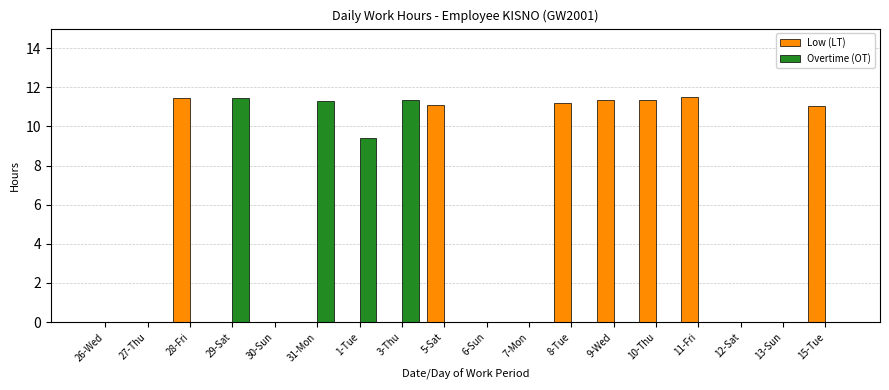

Which series changed the most between 28-Fri and 7-Mon?

Low (LT)